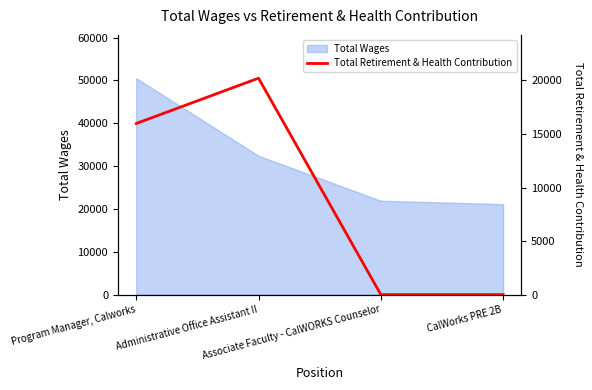

How many lines are shown in the chart?

1